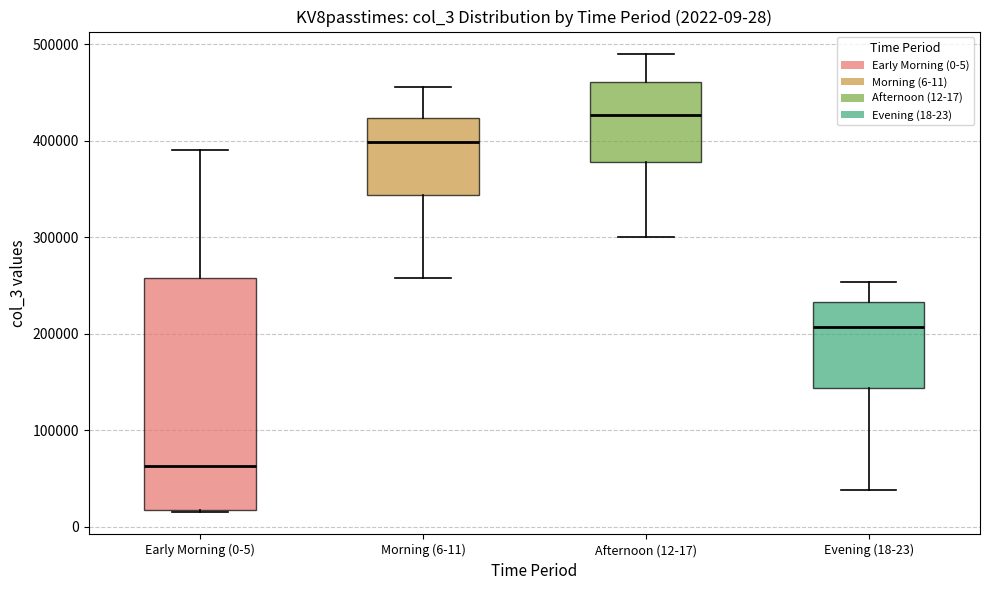

Which box's median line is the highest?

Afternoon (12-17)